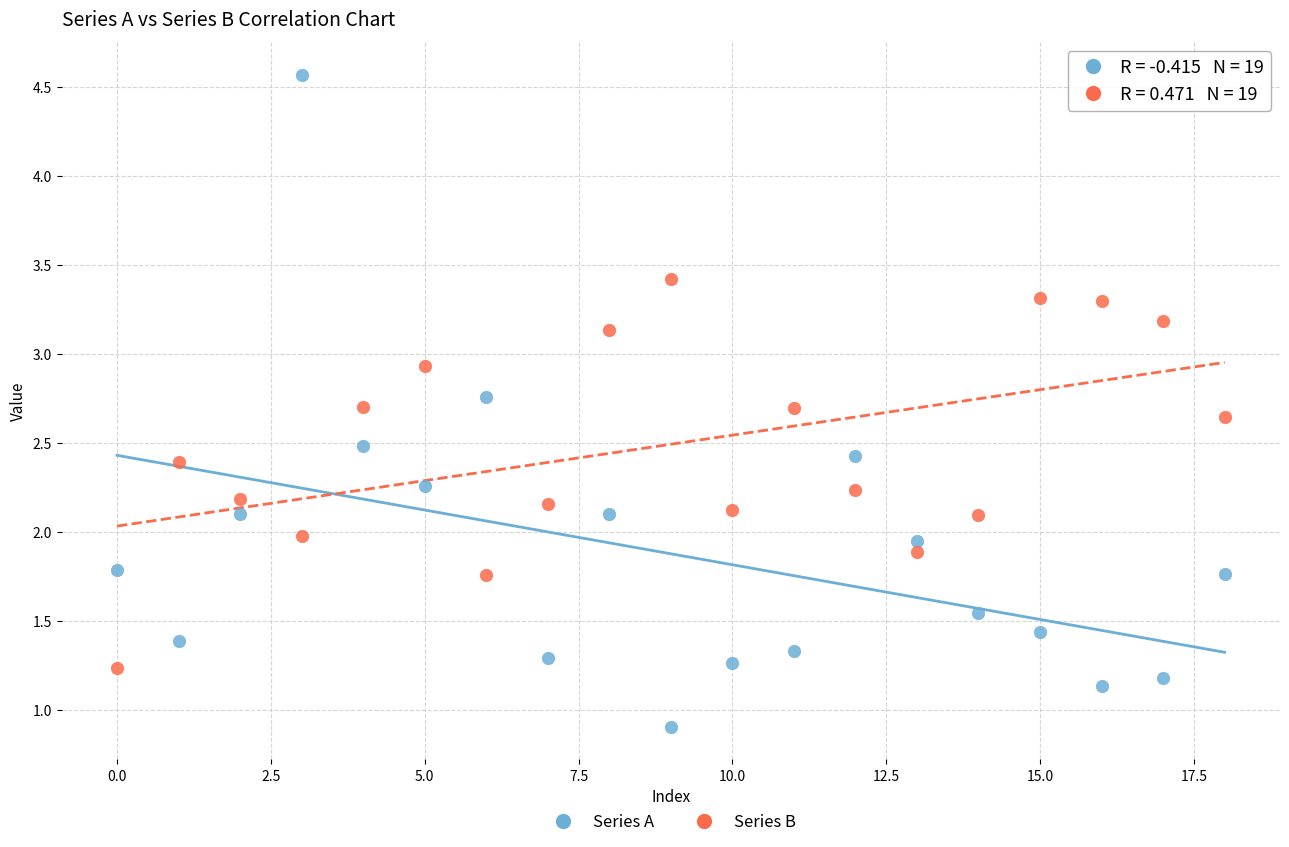

Which series reaches the minimum Y coordinate?

Series A